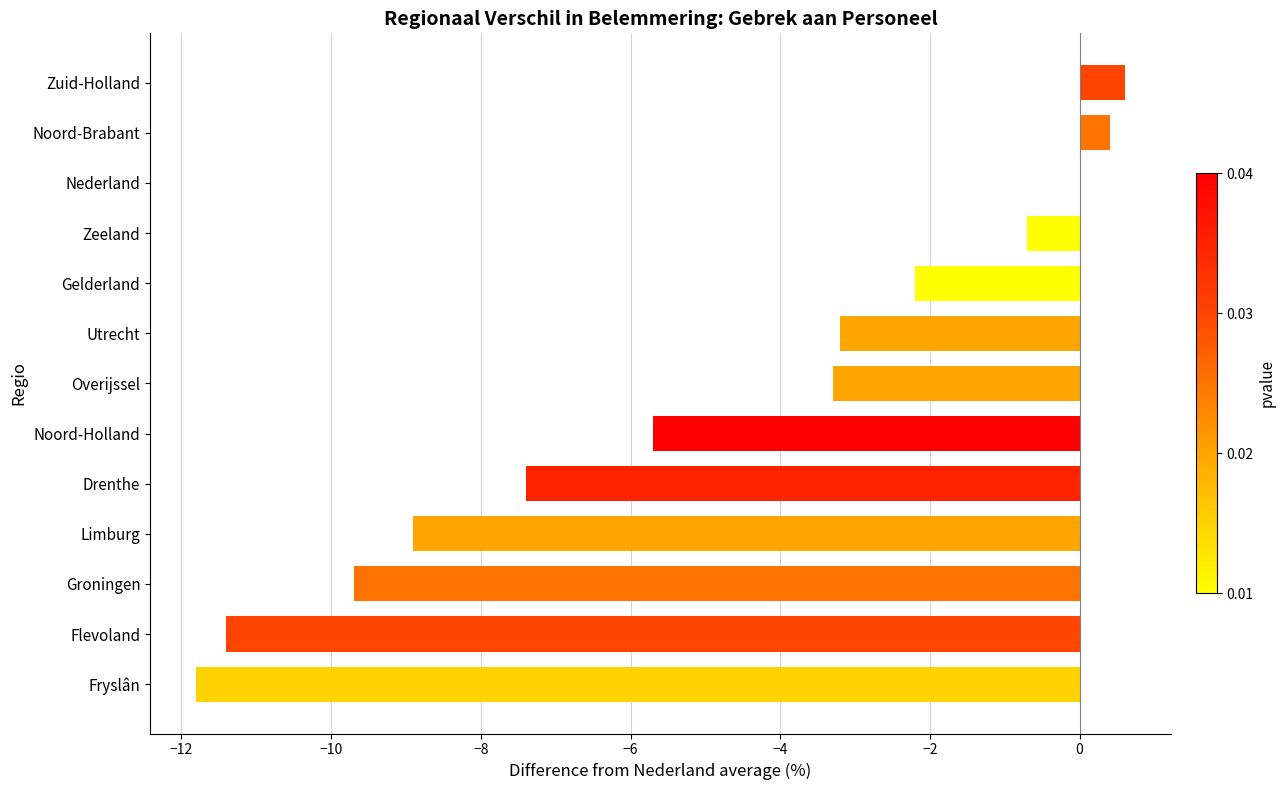

How many data points does each series have?

13